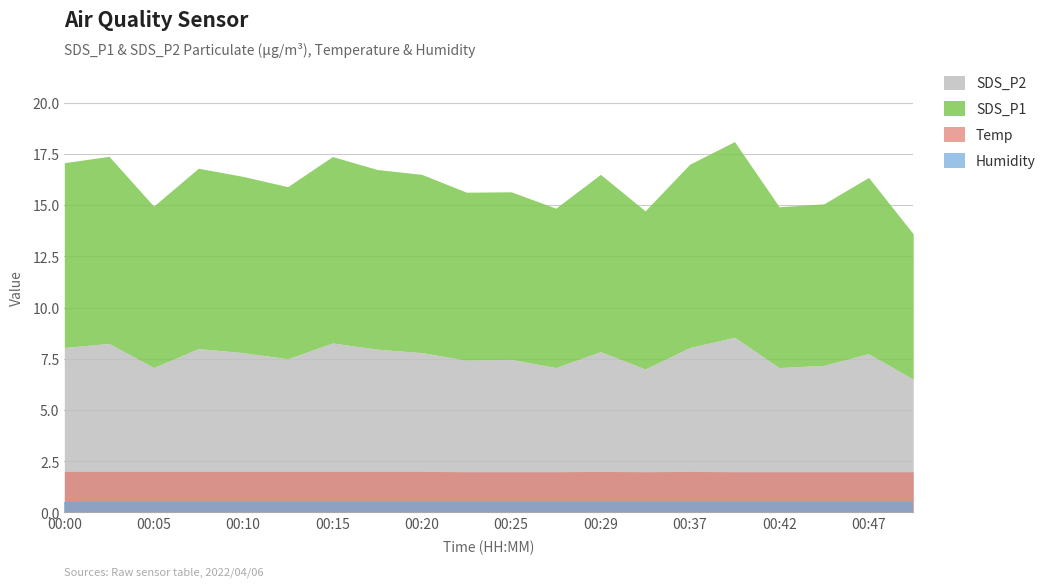

How many categories are shown in the chart?

20